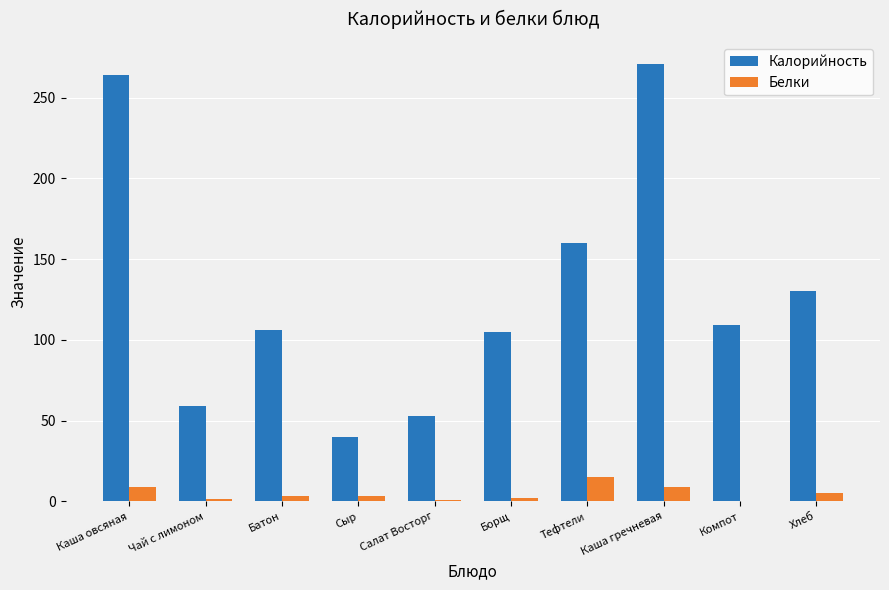

Which series has the largest total across all categories?

Калорийность